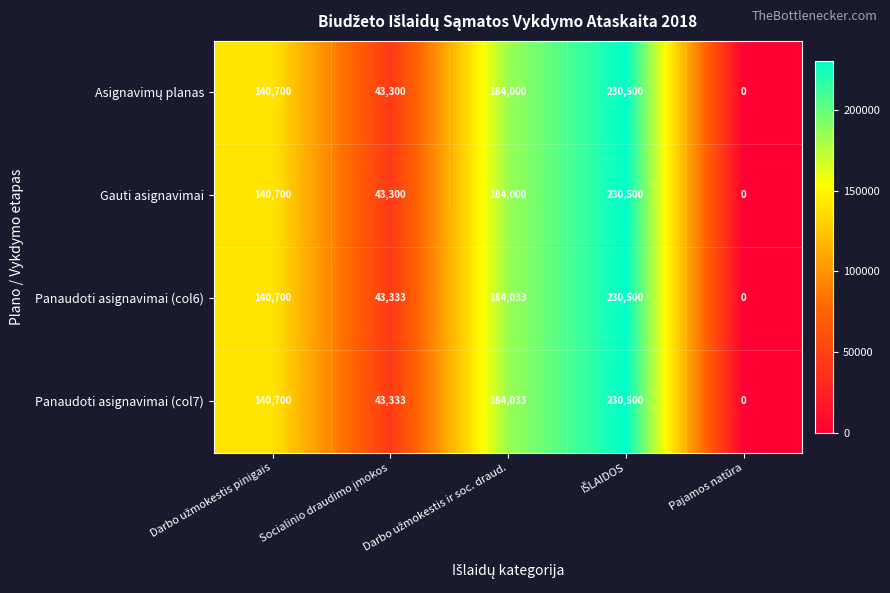

What is the maximum value shown in the chart?

230500